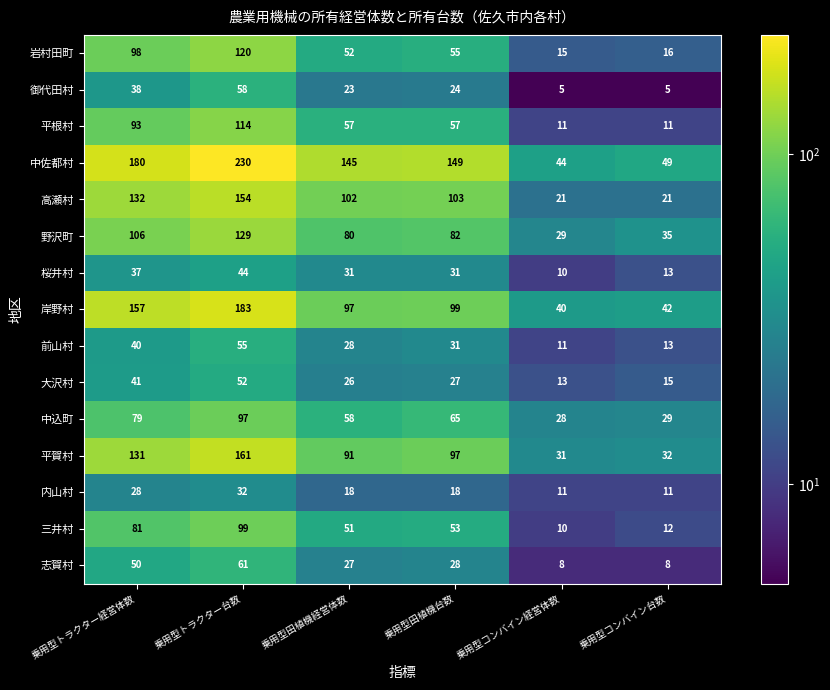

What is the difference between the maximum and second lowest values in the 中佐都村 series?

181